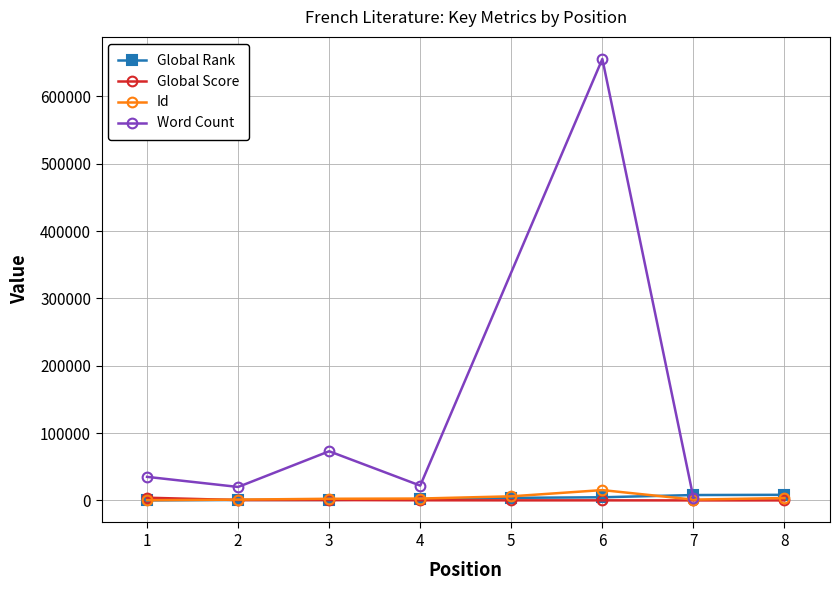

Which label corresponds to the smallest value in the chart?

1